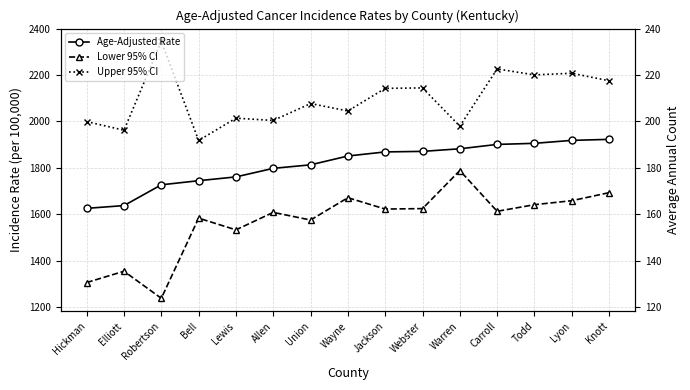

How many data points in Age-Adjusted Rate are above 1851?

8